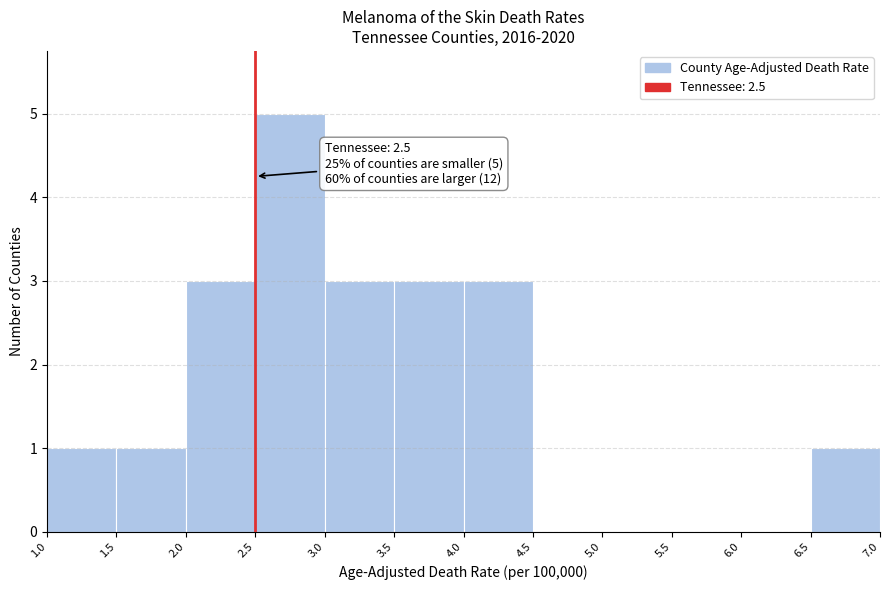

Which range on the x-axis has the tallest bar?

2.5 to 3.0